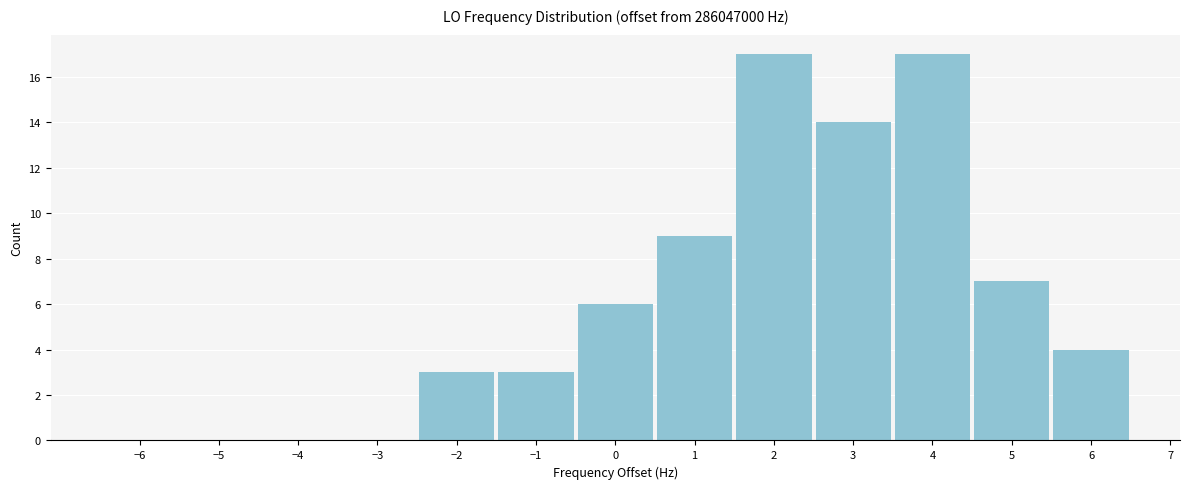

What is the height of the bar covering -2.5 to -1.5 on the x-axis? The values are not printed on the chart, so give them approximately, as read against the axis.

3